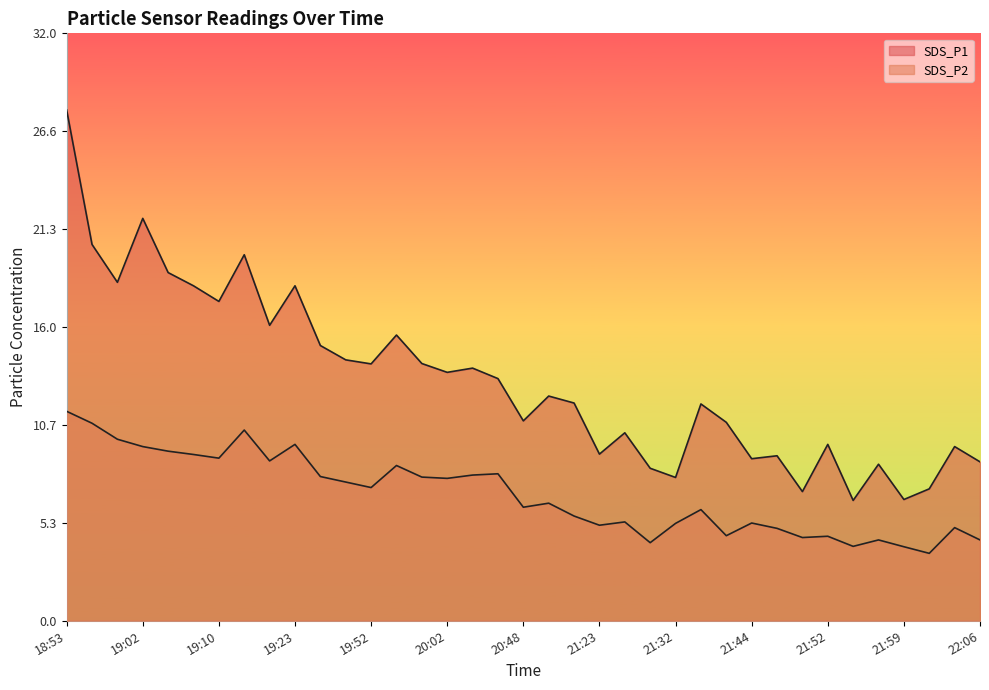

At which category does SDS_P1 reach its first local peak?

19:02